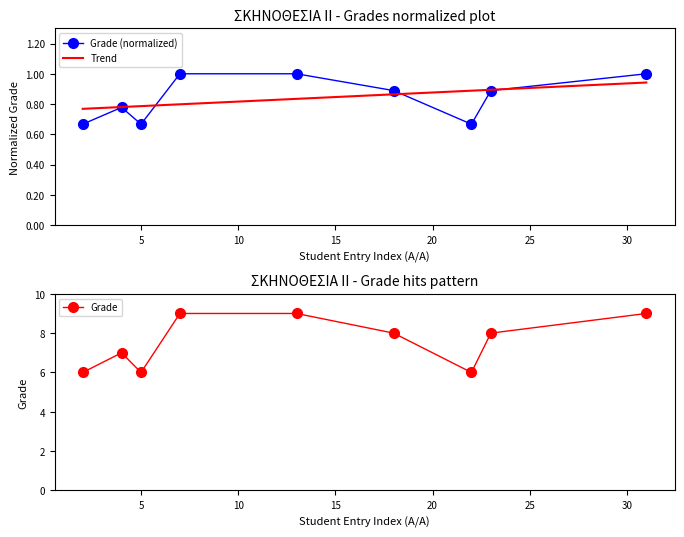

In Grade (normalized), how many points are lower than both neighbors (excluding endpoints)?

2